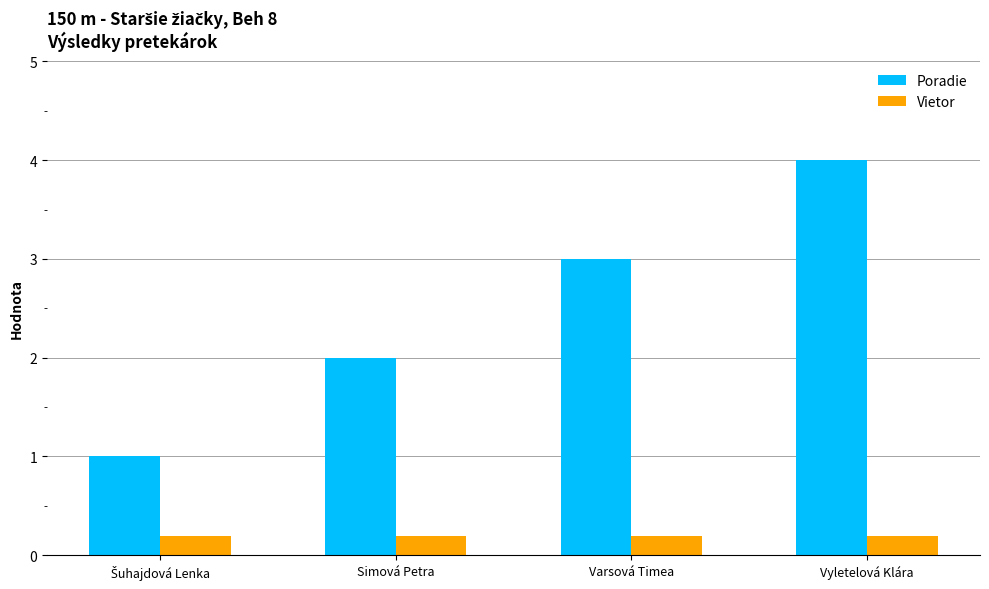

The value of Vietor at Varsová Timea is 0.2. True or false?

True